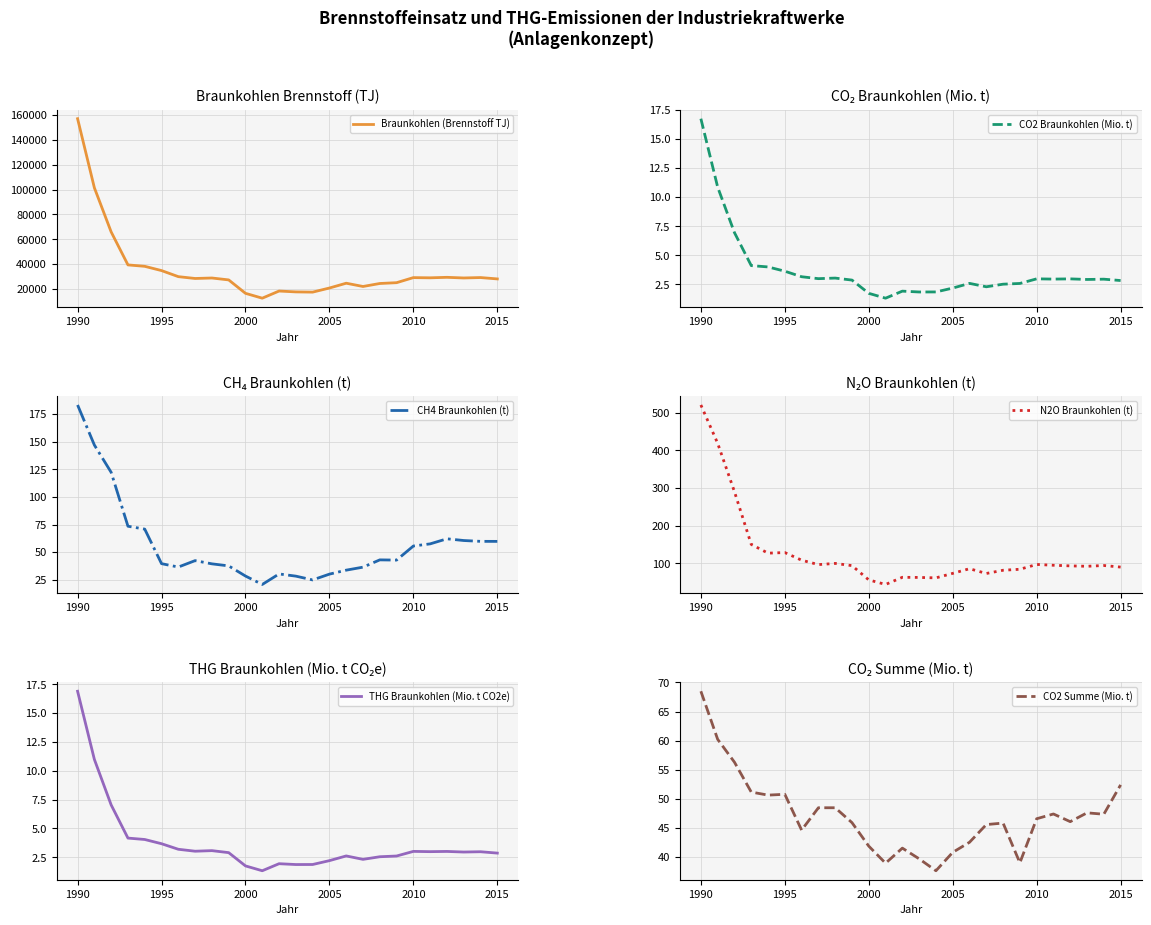

Which series has the largest total across all categories?

Braunkohlen (Brennstoff TJ)